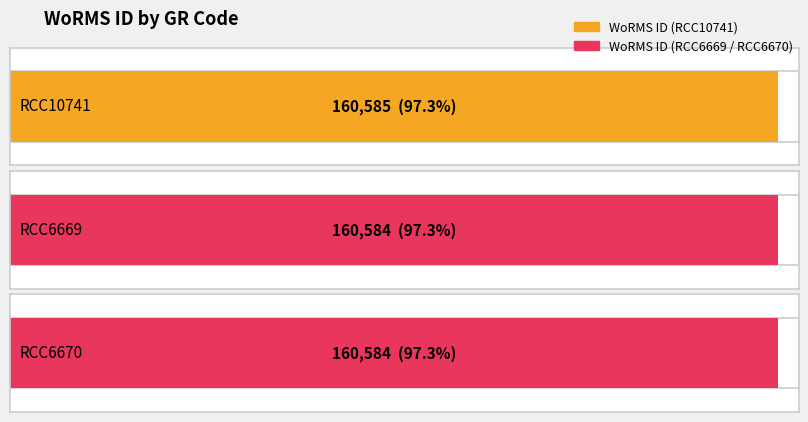

The chart shows a value of 160584 at RCC6669. True or false?

True